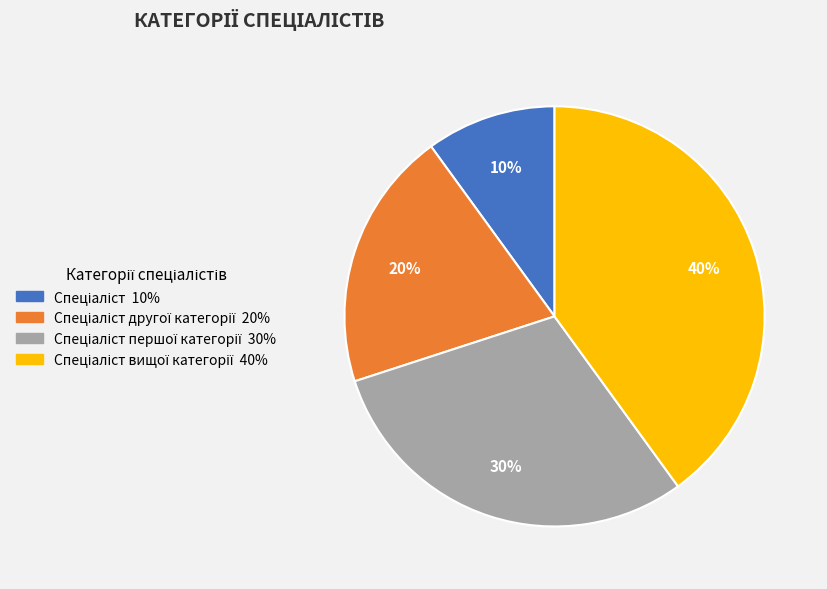

To the nearest percent, what is the average slice percentage?

25%